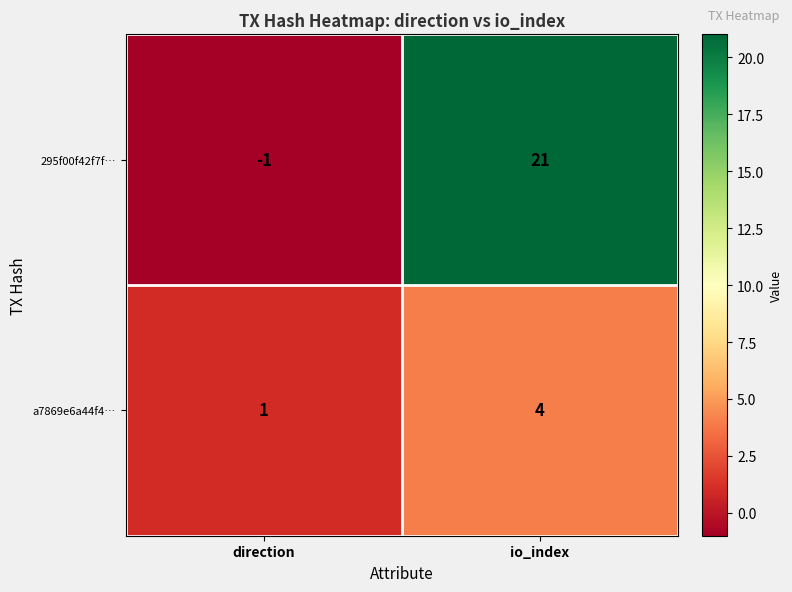

The value of a7869e6a44f4… at io_index is 4. True or false?

True